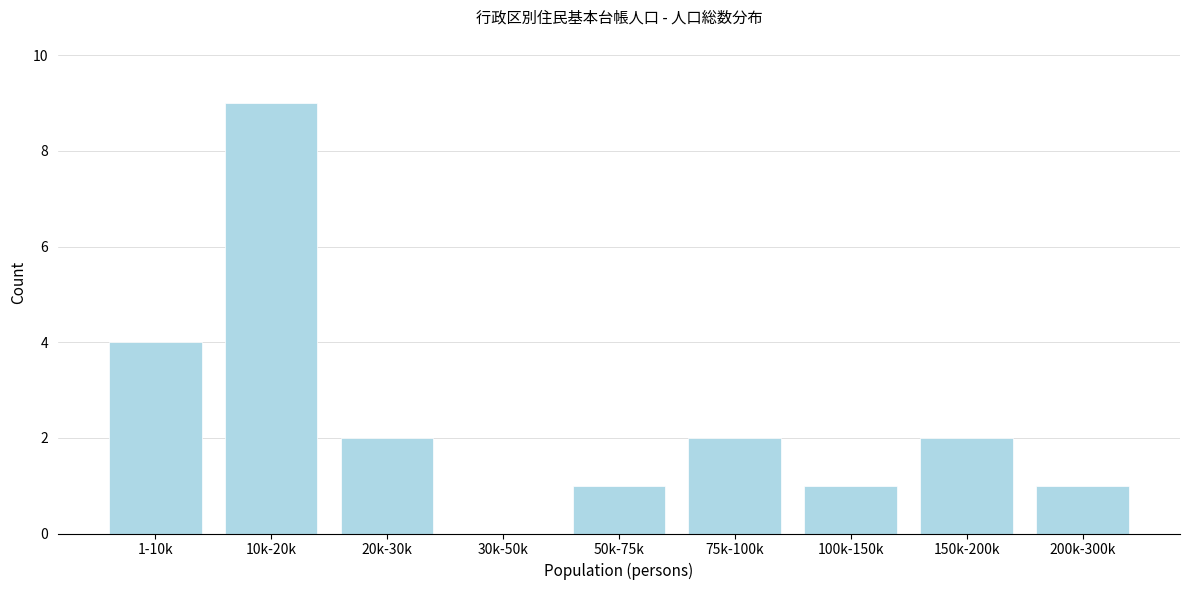

Reading left to right, what are all the values shown in this chart?

1-10k=4	10k-20k=9	20k-30k=2	30k-50k=0	50k-75k=1	75k-100k=2	100k-150k=1	150k-200k=2	200k-300k=1